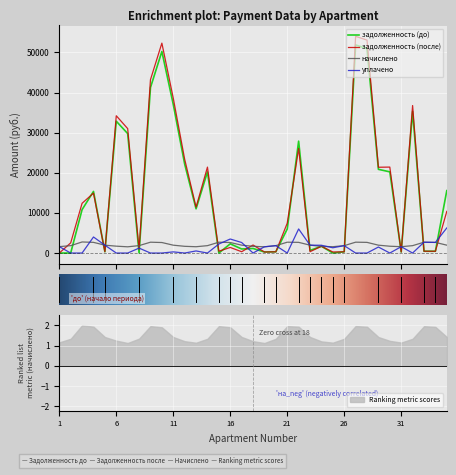

What is the maximum value for уплачено?

6249.1